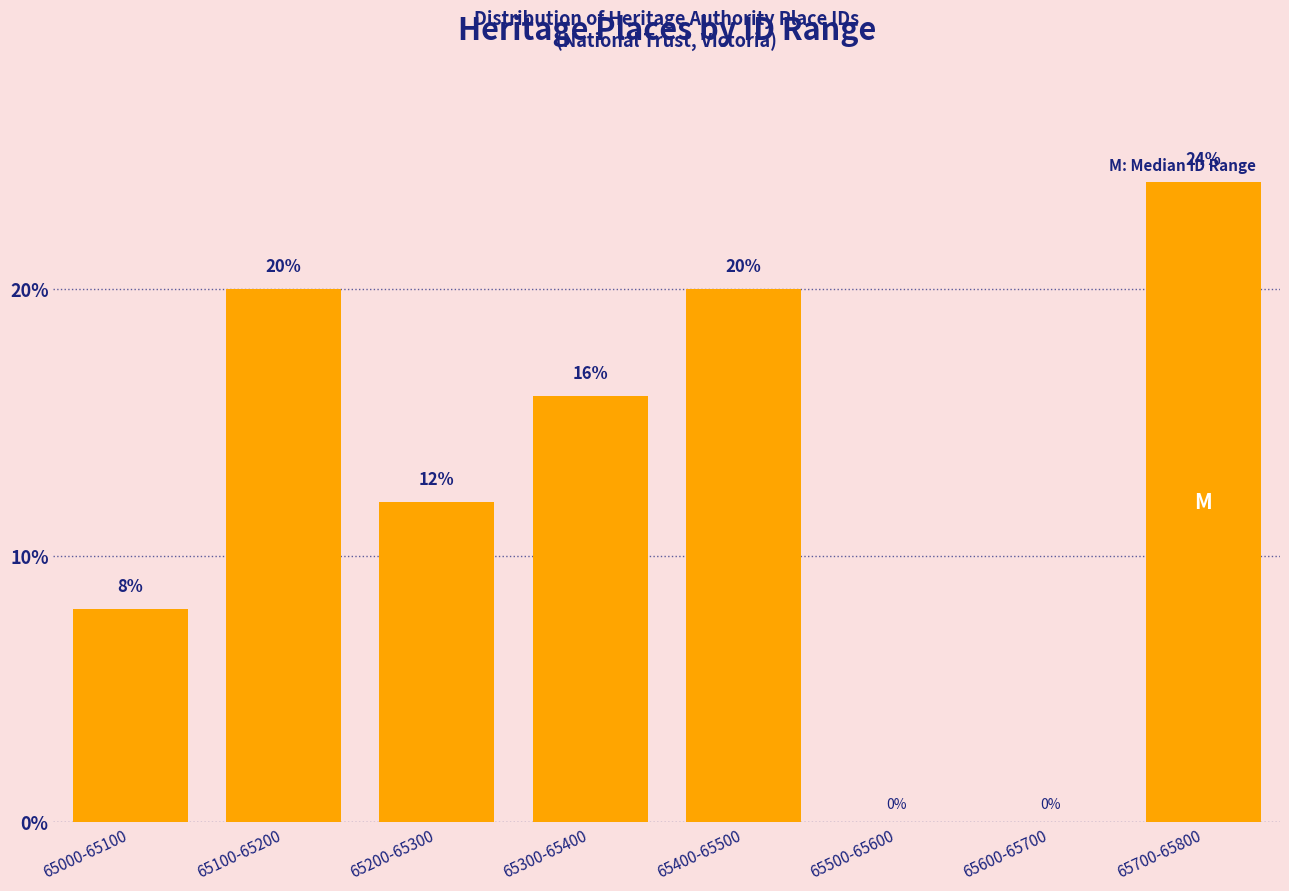

Reading left to right, list all the values displayed in this chart.

65000-65100=8	65100-65200=20	65200-65300=12	65300-65400=16	65400-65500=20	65500-65600=0	65600-65700=0	65700-65800=24